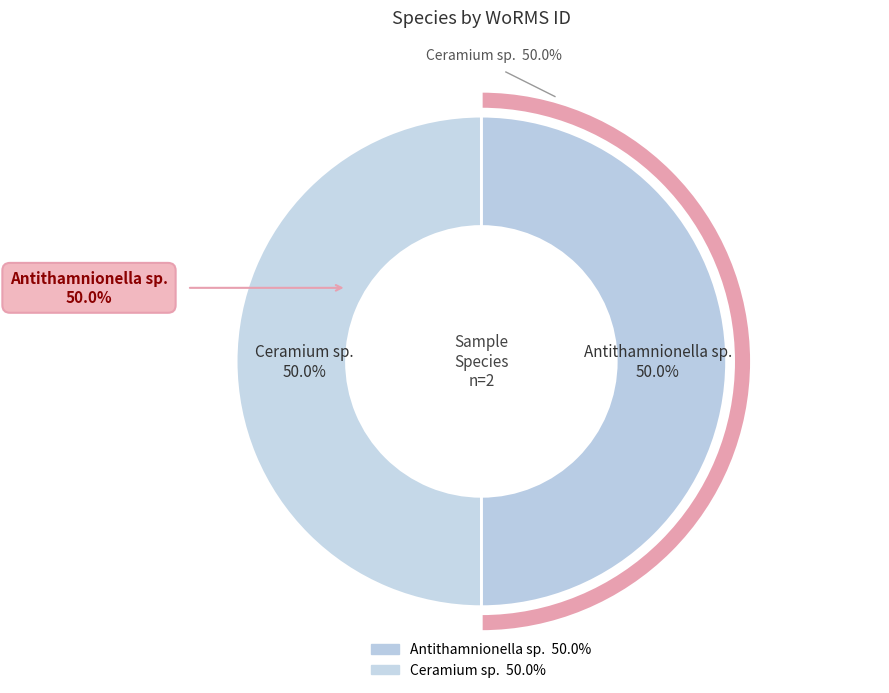

Is it true that Antithamnionella sp. is 50% of the pie?

True